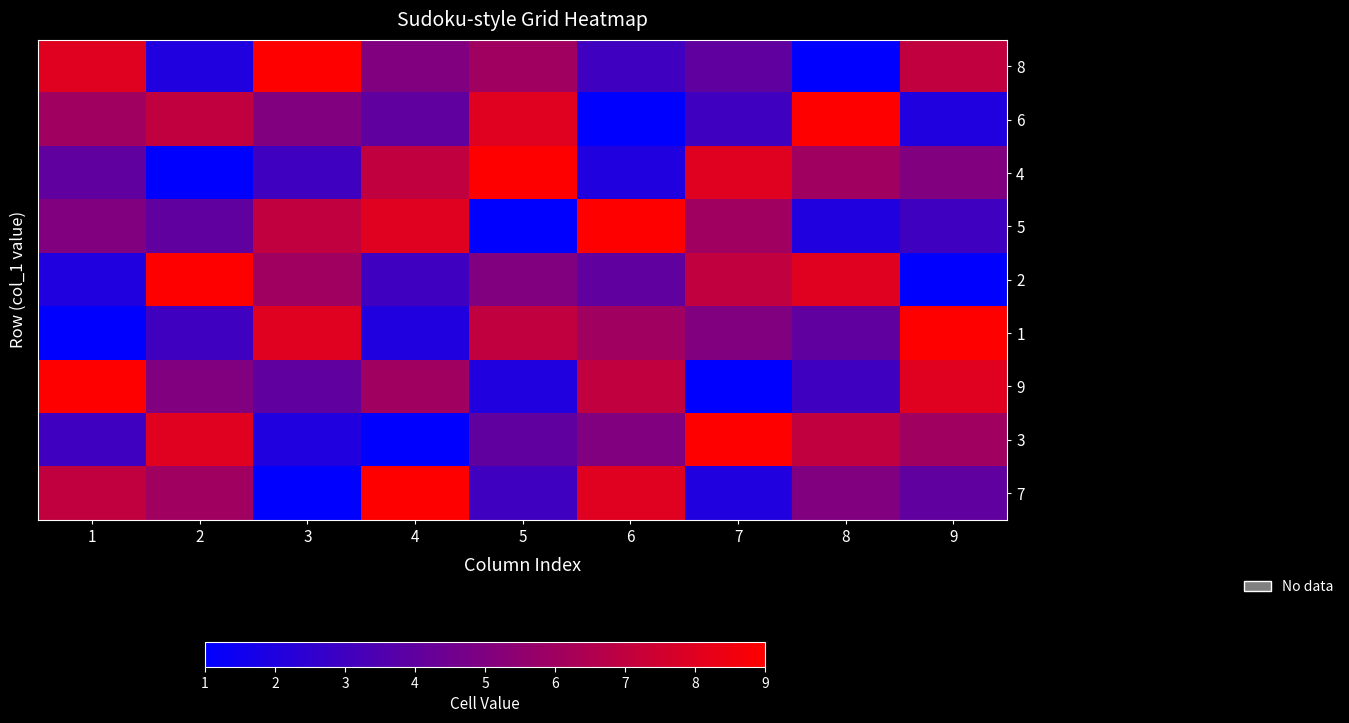

At how many categories does at least one series exceed 6?

9